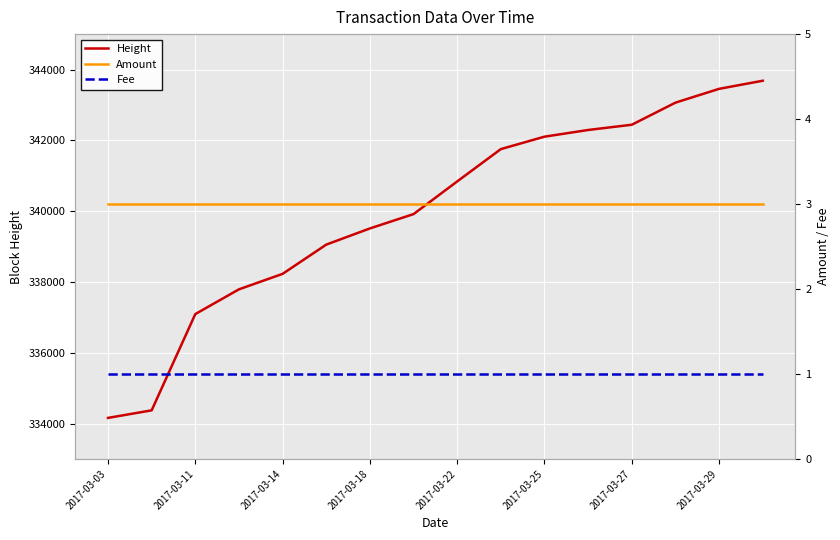

How many data points does each series have?

16